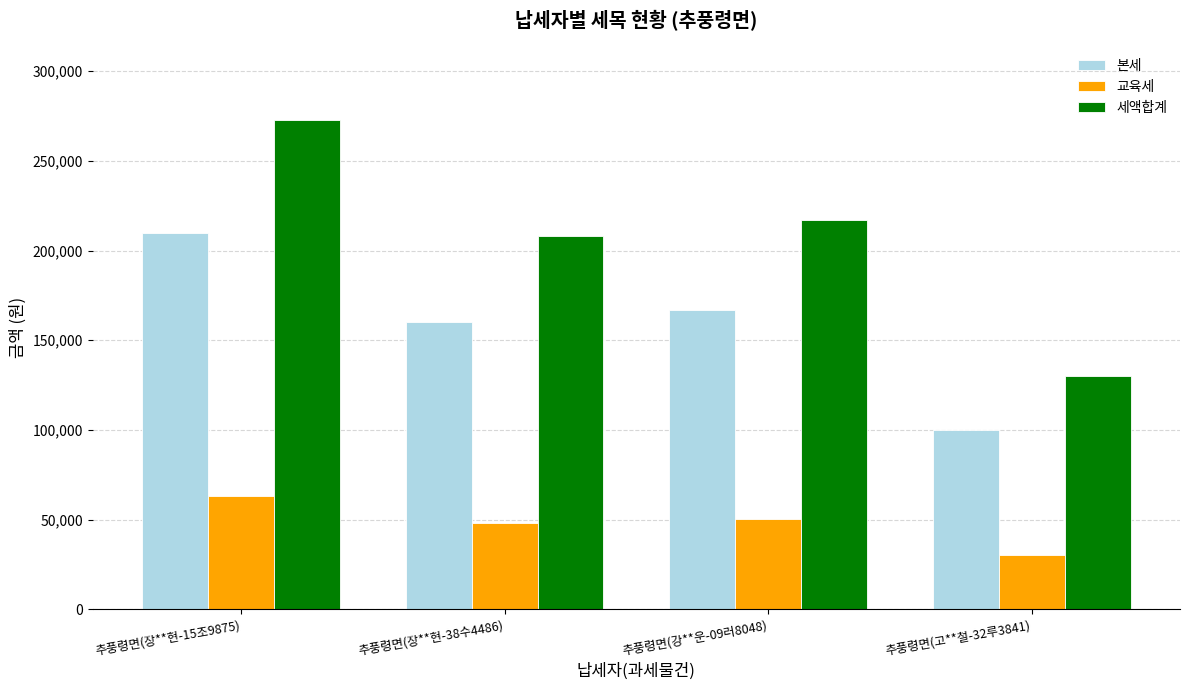

Which series changed the most between 추풍령면(장**현-15조9875) and 추풍령면(장**현-38수4486)?

세액합계